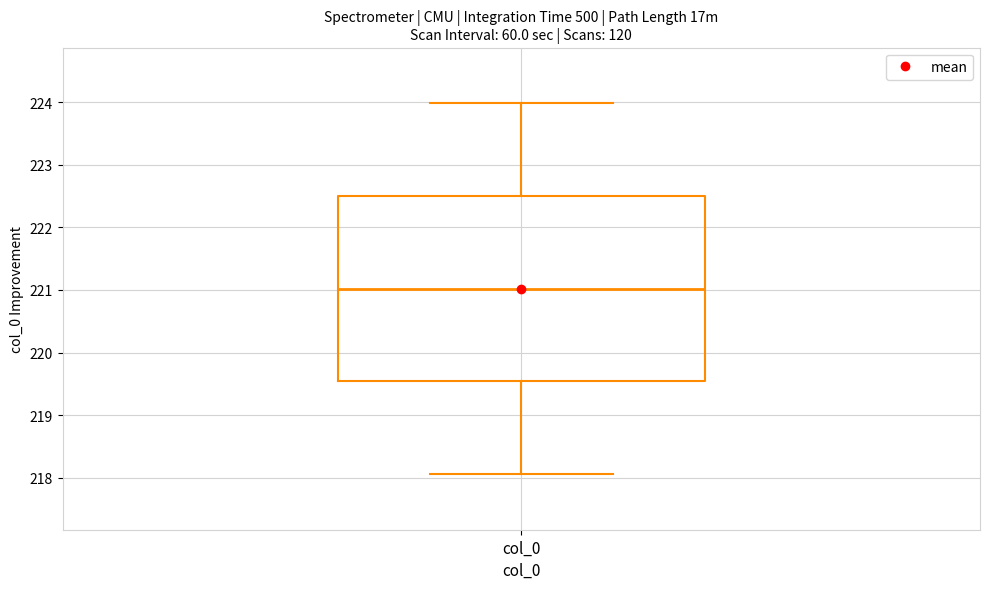

Read this box plot against the y-axis: the position of the median line, the range covered by the box, and the ends of both whiskers. The values are not printed on the chart, so give them approximately, as read against the axis.

median 221.0, box 219.5 to 222.5, whiskers 218.1 to 224.0